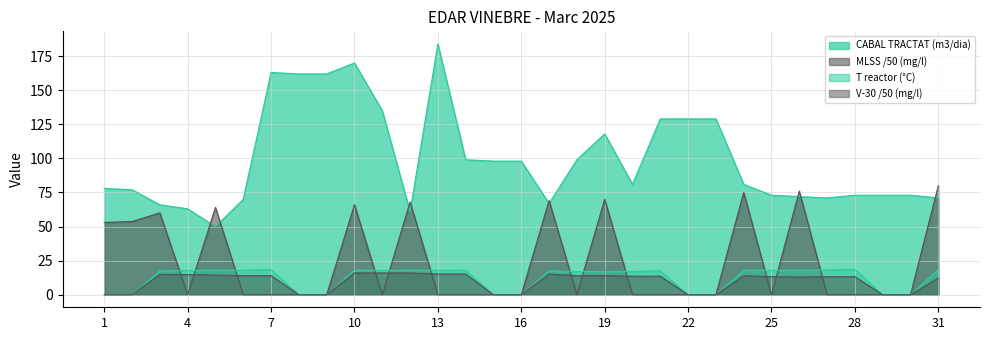

Reading left to right, list all the values displayed in this chart.

CABAL TRACTAT (m3/dia): 1=78.0	2=77.0	3=66.0	4=63.0	5=50.0	6=70.0	7=163.0	8=162.0	9=162.0	10=170.0	11=135.0	12=61.0	13=184.0	14=99.0	15=98.0	16=98.0	17=67.0	18=99.0	19=118.0	20=81.0	21=129.0	22=129.0	23=129.0	24=81.0	25=73.0	26=72.0	27=71.0	28=73.0	29=73.0	30=73.0	31=71.0
MLSS (mg/l): 1=53.0	2=53.7	3=60.0	4=0.0	5=64.0	6=0.0	7=0.0	8=0.0	9=0.0	10=66.0	11=0.0	12=68.0	13=0.0	14=0.0	15=0.0	16=0.0	17=69.0	18=0.0	19=70.0	20=0.0	21=0.0	22=0.0	23=0.0	24=75.0	25=0.0	26=76.0	27=0.0	28=0.0	29=0.0	30=0.0	31=80.0
T reactor (°C): 1=0.0	2=0.0	3=17.5	4=17.8	5=18.0	6=18.0	7=18.5	8=0.0	9=0.0	10=18.0	11=17.8	12=18.0	13=17.9	14=18.0	15=0.0	16=0.0	17=17.5	18=17.0	19=17.0	20=17.1	21=17.5	22=0.0	23=0.0	24=18.0	25=17.9	26=18.0	27=18.1	28=18.6	29=0.0	30=0.0	31=18.5
V-30 reactor (mg/l): 1=0.0	2=0.0	3=15.0	4=14.8	5=14.4	6=14.0	7=14.0	8=0.0	9=0.0	10=16.0	11=16.0	12=16.0	13=15.2	14=15.2	15=0.0	16=0.0	17=15.2	18=14.0	19=14.0	20=13.6	21=13.6	22=0.0	23=0.0	24=14.0	25=13.2	26=13.0	27=13.2	28=13.2	29=0.0	30=0.0	31=12.2